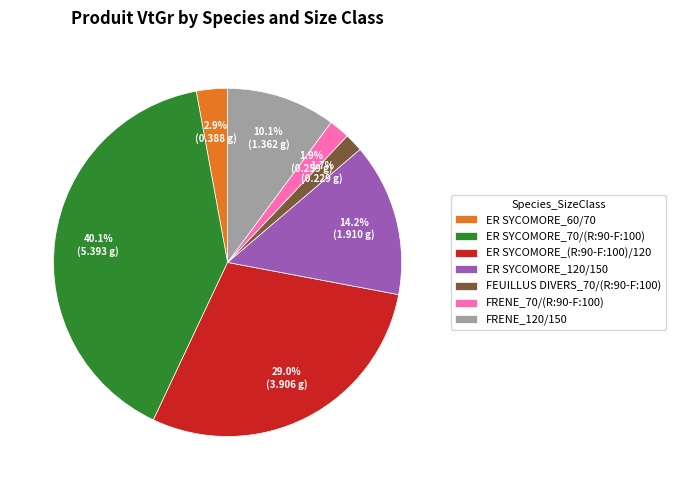

What percentage is the ER SYCOMORE_120/150 slice, to the nearest percent?

14%